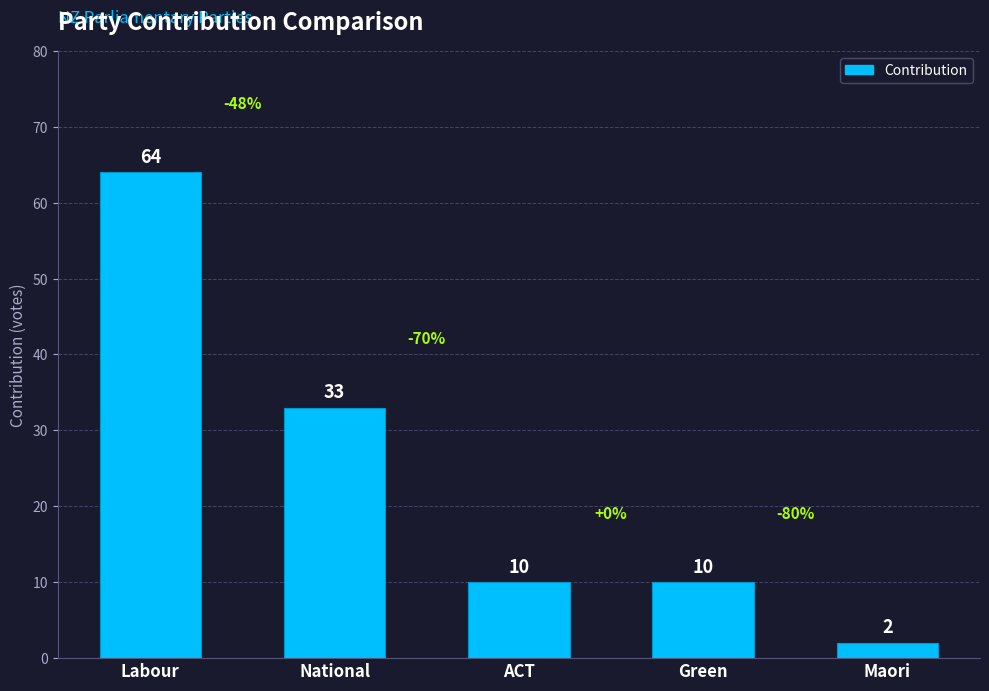

What is the maximum value shown in the chart?

64